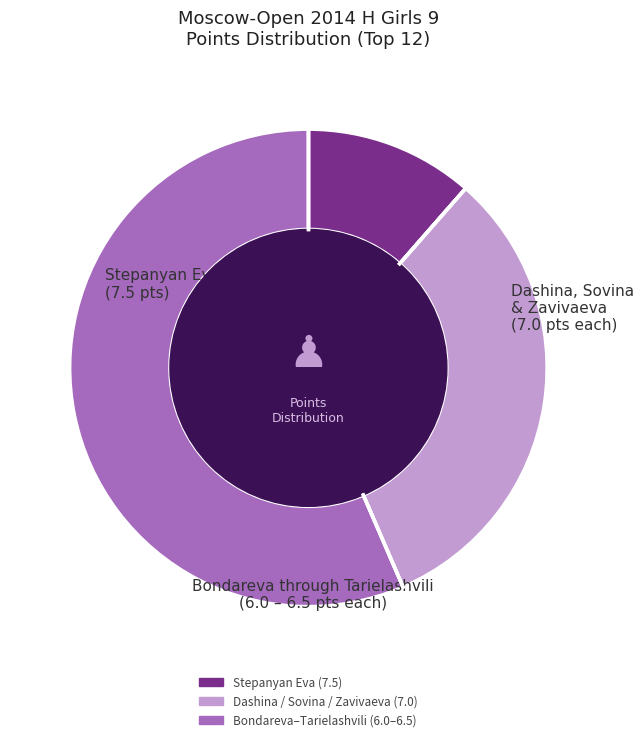

Does any single category account for the majority?

Yes